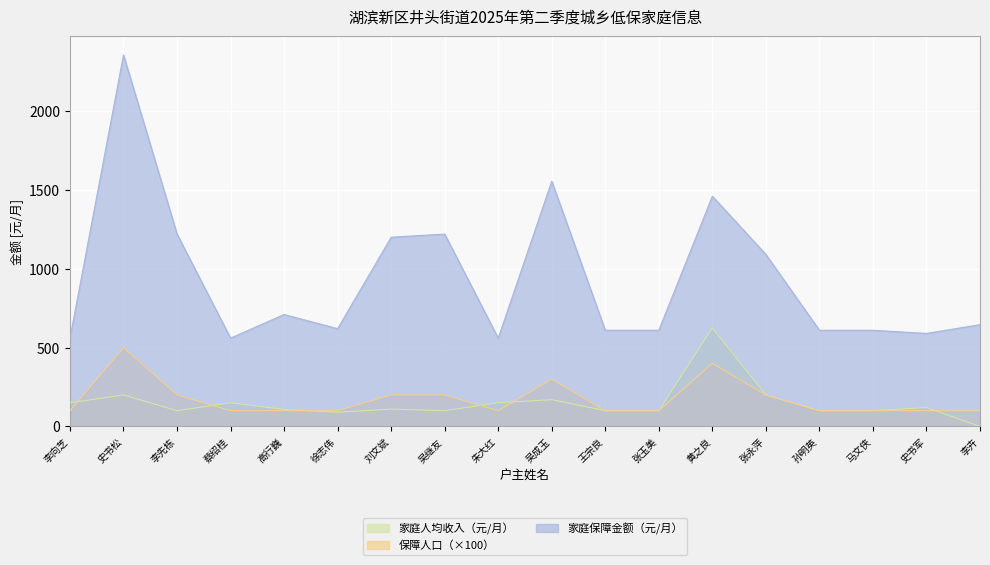

True or false: 家庭人均收入（元/月） and 家庭保障金额（元/月） cross at least once.

False